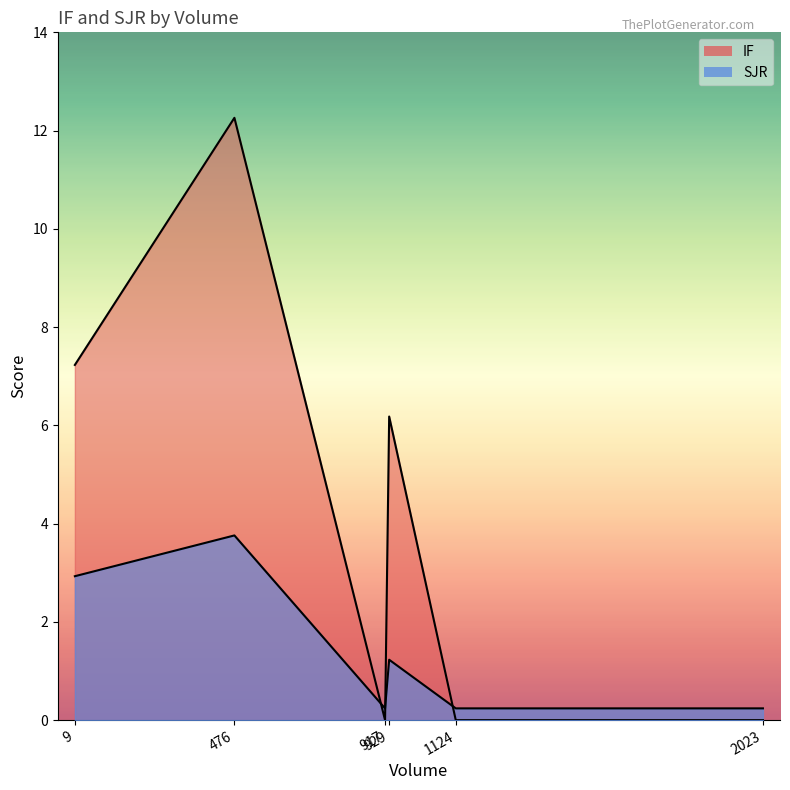

At which label is SJR closest to 2?

929